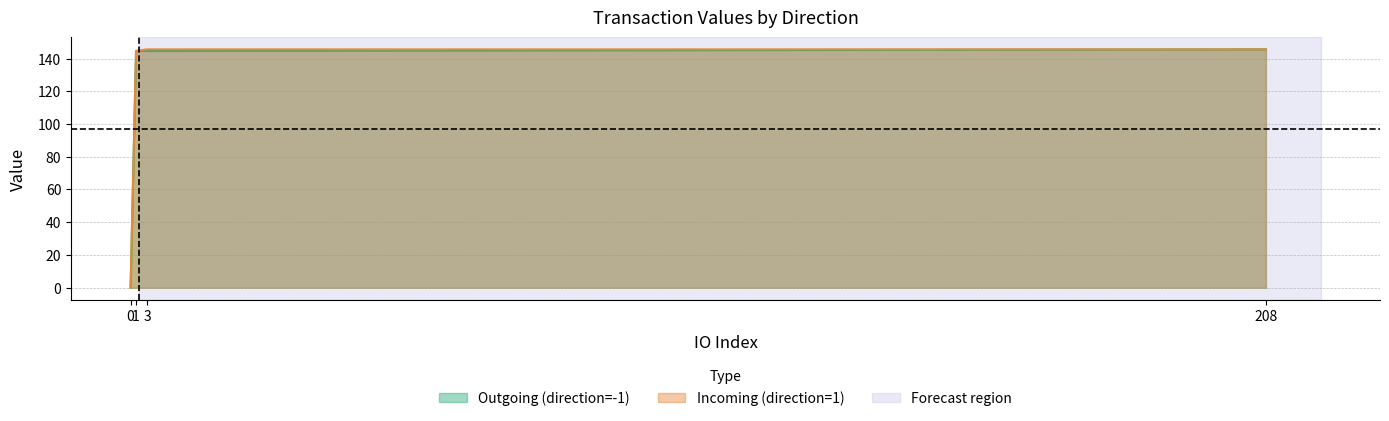

True or false: Incoming (direction=1) has more than 2 points higher than both neighbors.

False